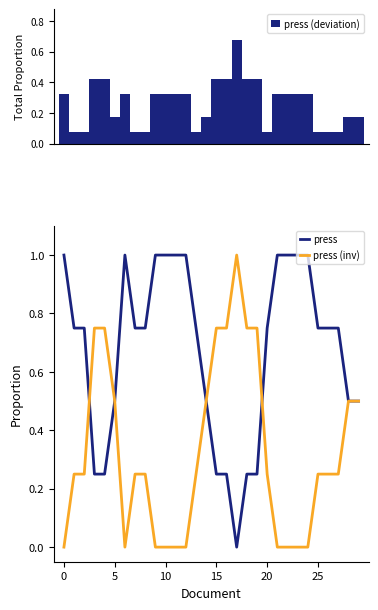

What is the sum of all press (deviation) values?

7.8